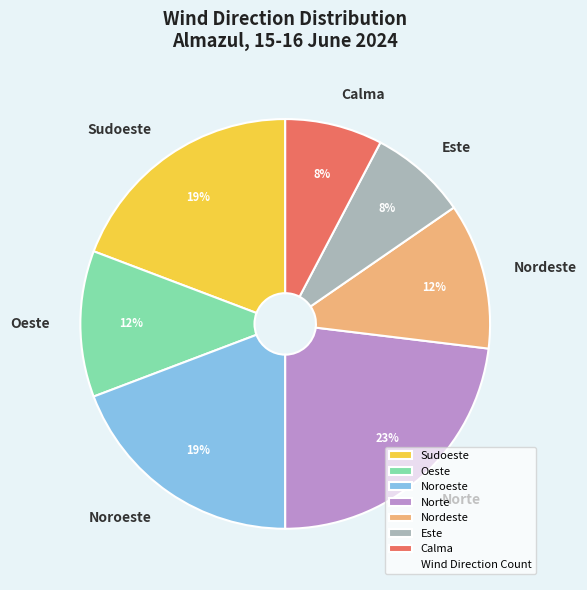

What is the ratio of the value at Nordeste to the value at Norte?

0.5